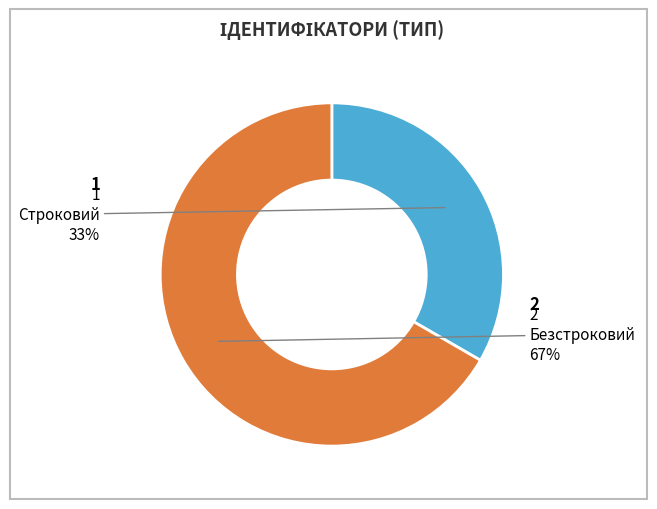

Rank the categories by value from highest to lowest.

Безстроковий, Строковий